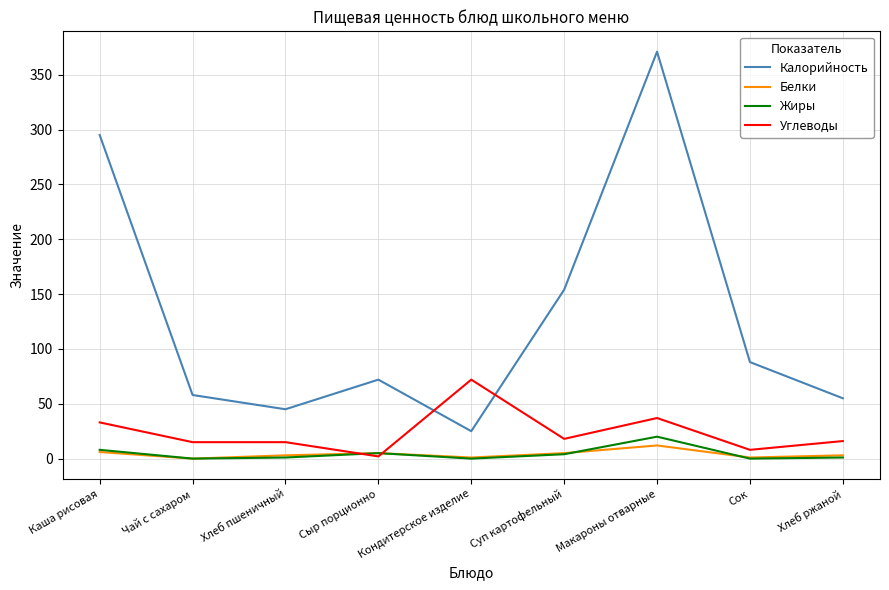

Which series has the largest range (max minus min)?

Калорийность